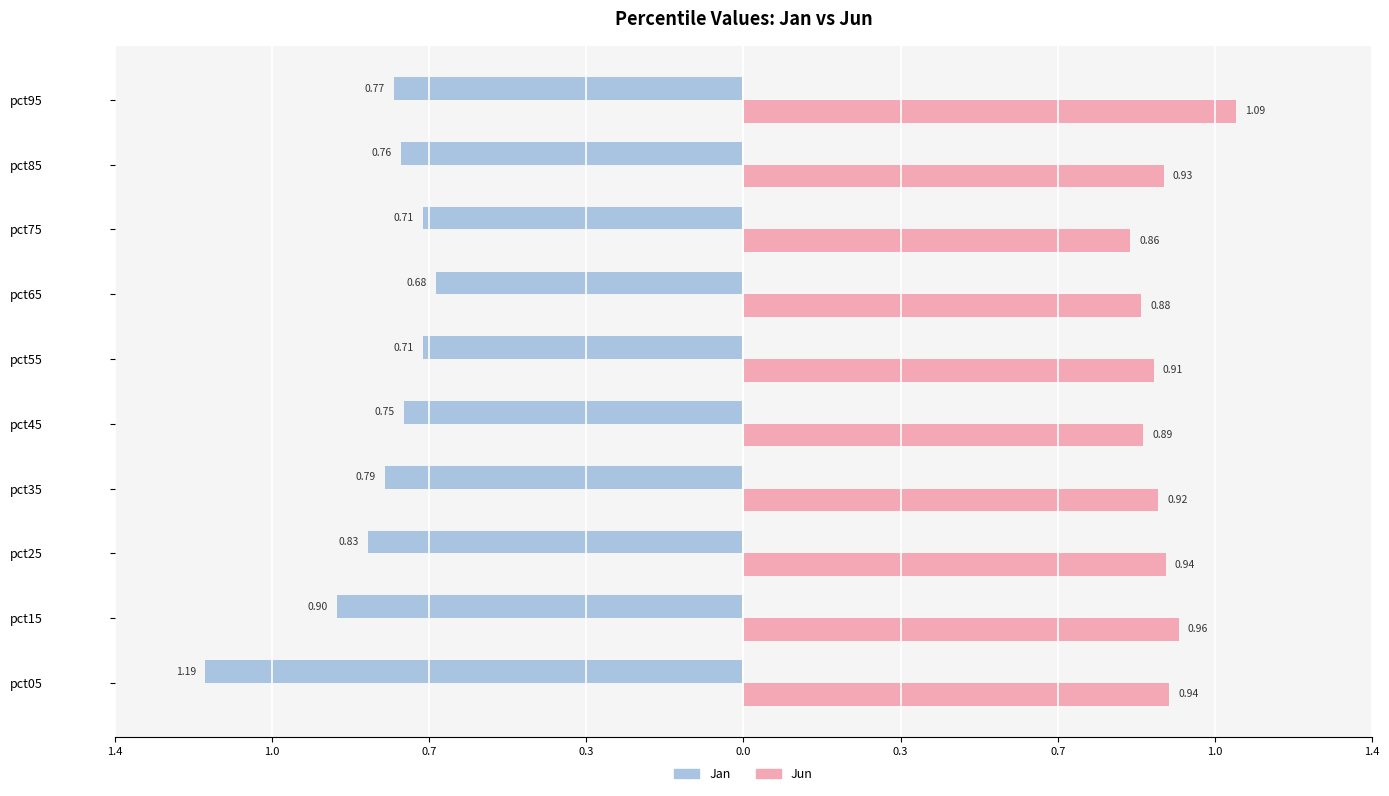

What are all the series names shown in the legend?

Jan, Jun